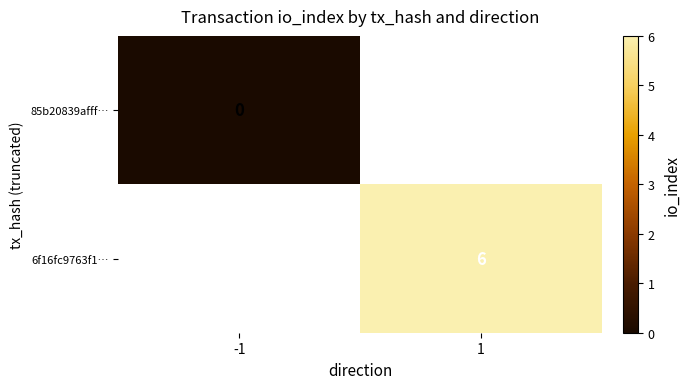

The 6f16fc9763f1… series shows 6 at 1. True or false?

True